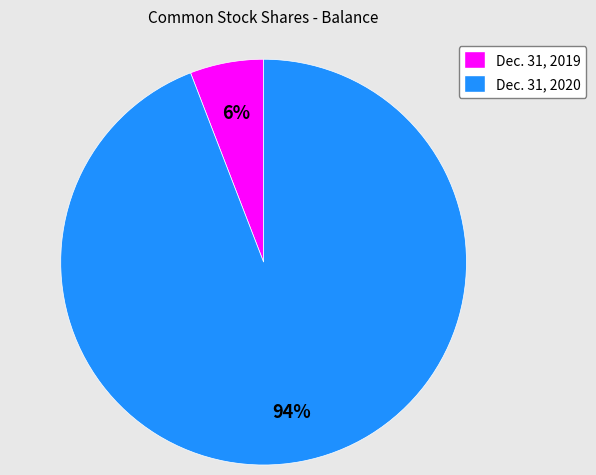

To the nearest percent, what is the combined percentage of Dec. 31, 2019 and Dec. 31, 2020?

100%